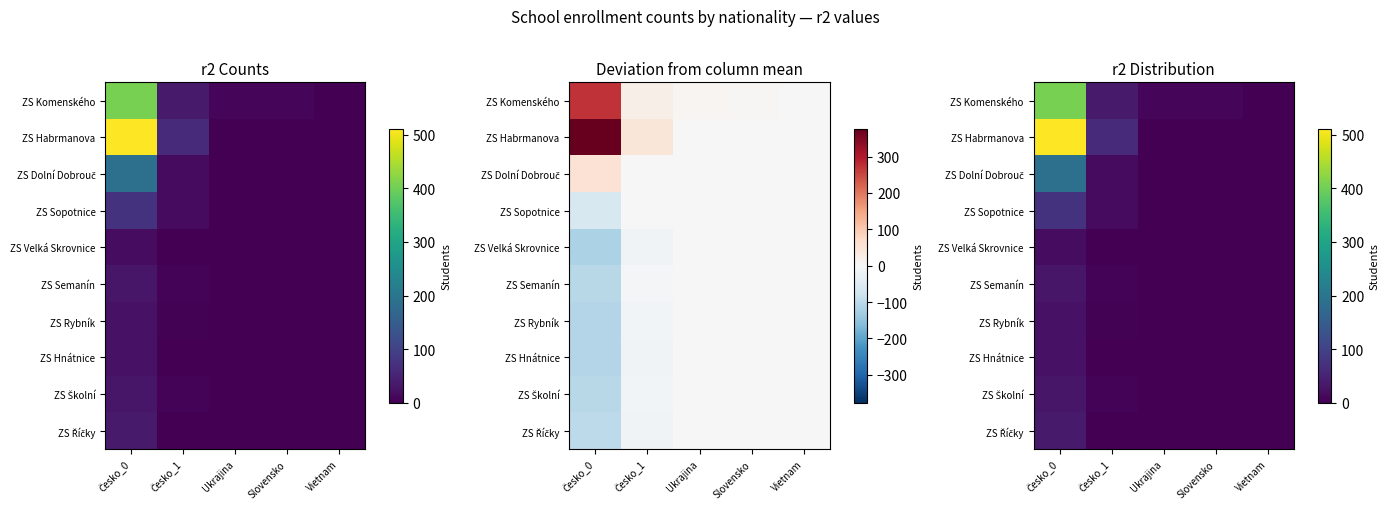

Which series has the largest total across all categories?

ZS Habrmanova